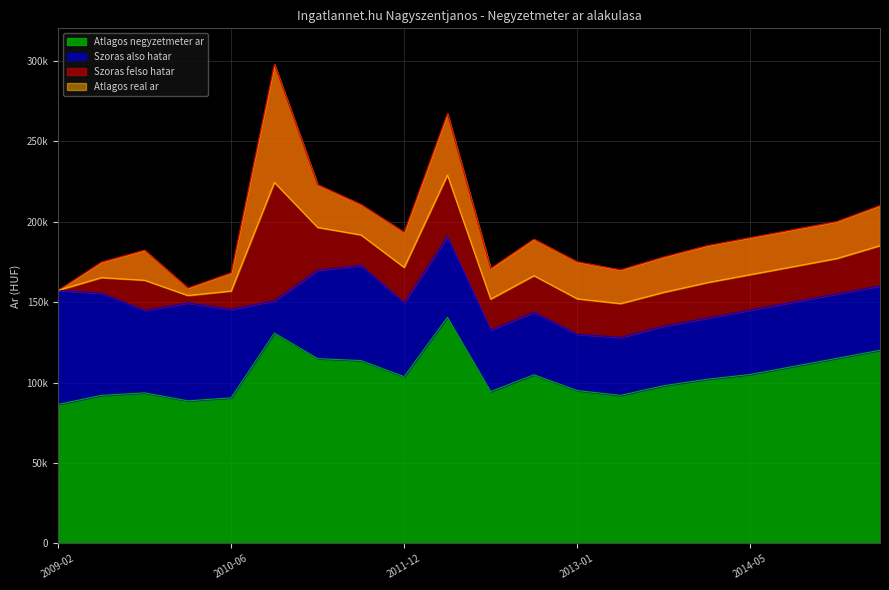

What is the spread (max minus min) of values at 2014-05?

85000